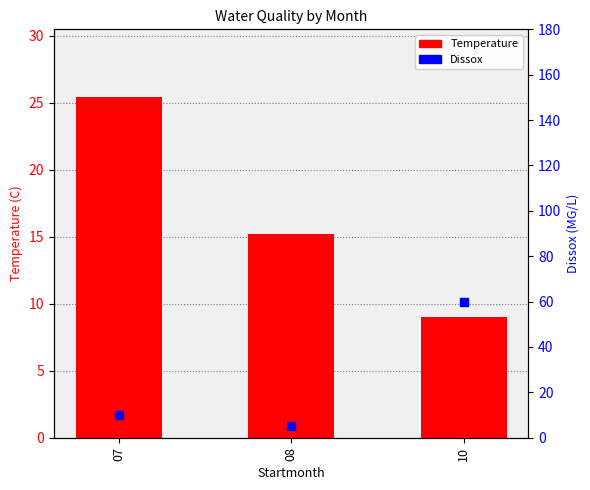

Which series contains the lowest Y value?

Dissox